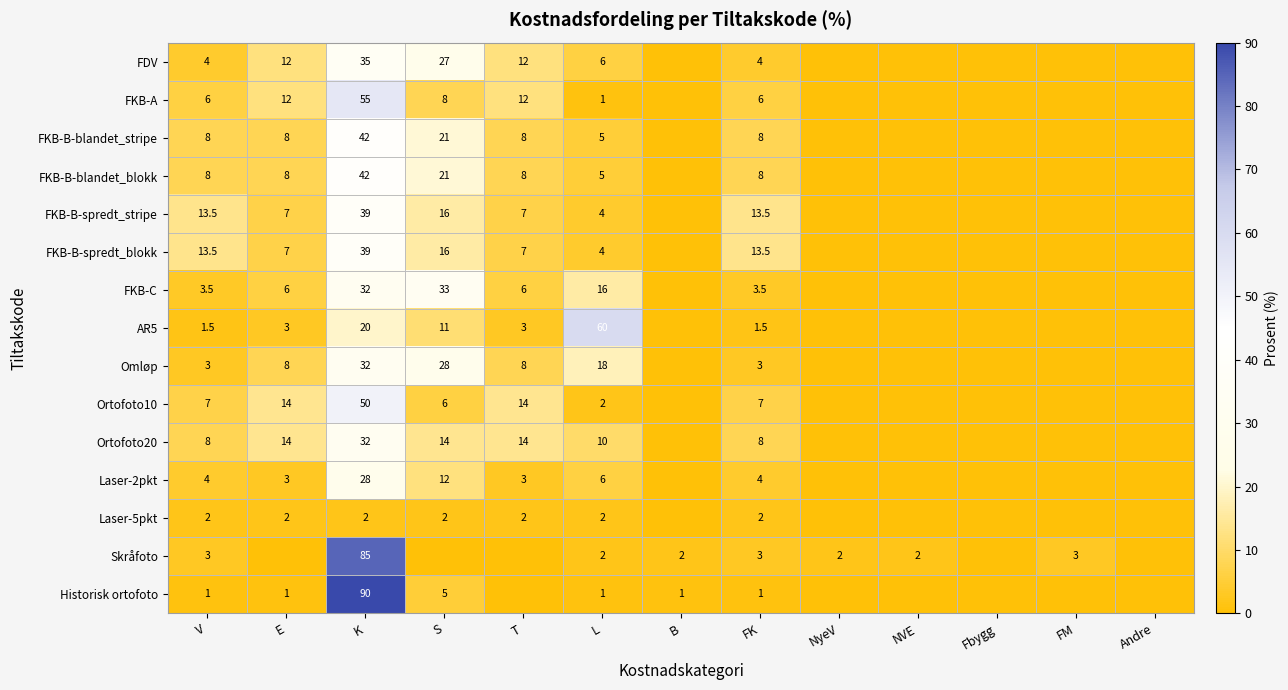

What is the difference between the highest and lowest values at FK?

12.5